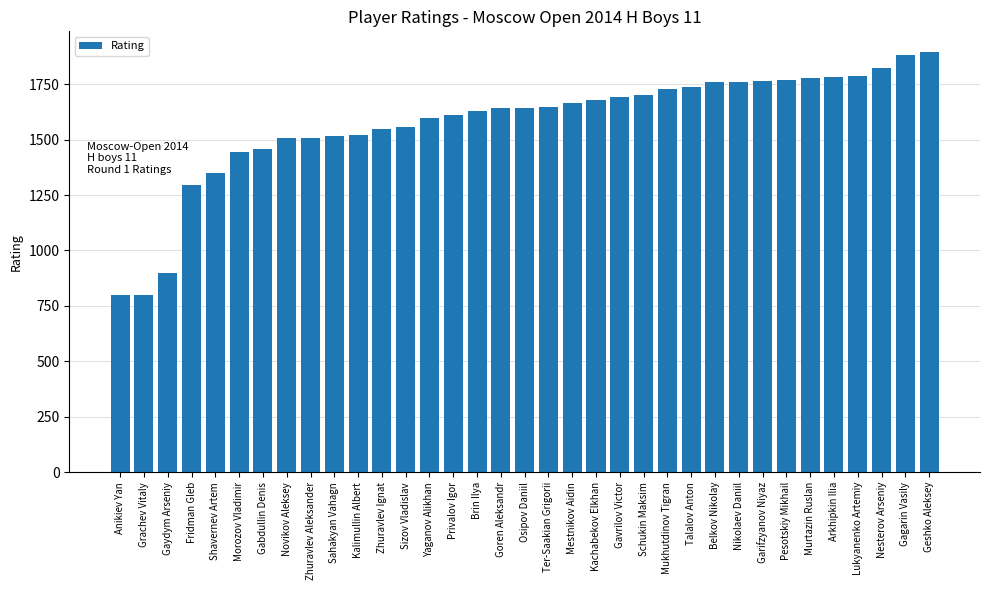

What position from the left is Sizov Vladislav?

13